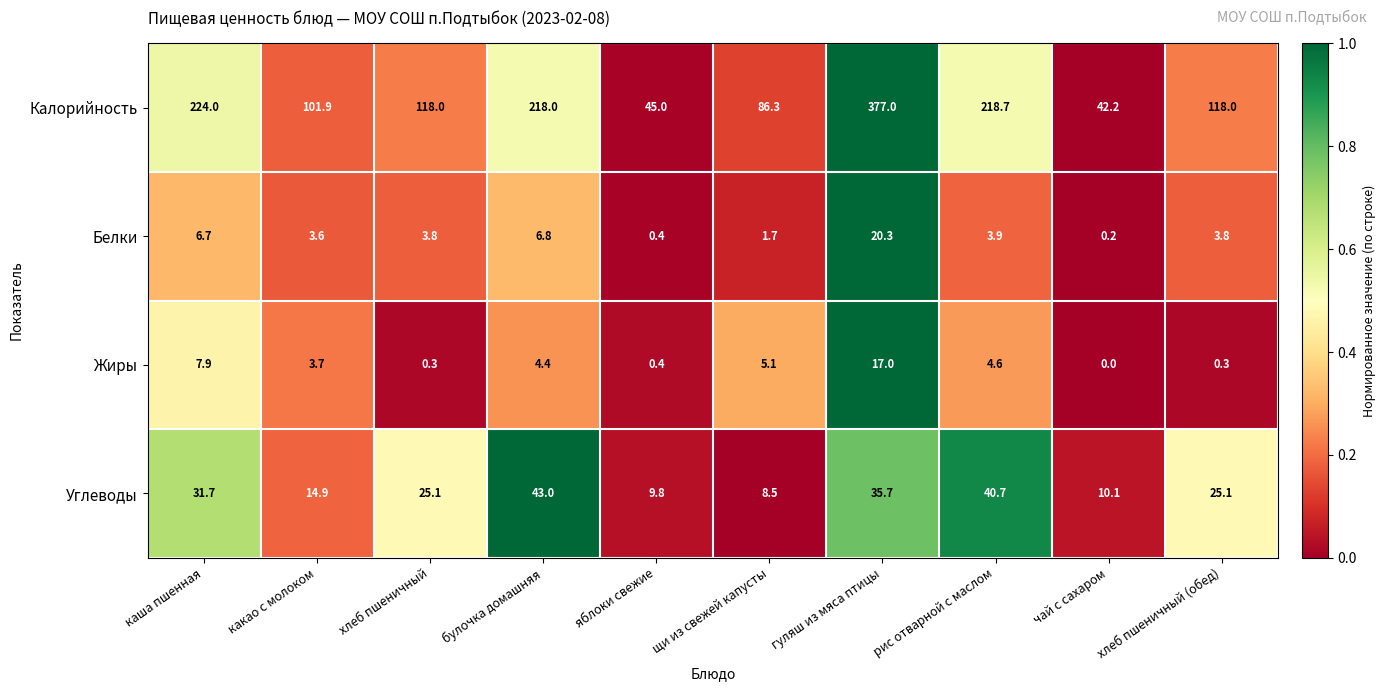

List the series in order of their peak value, lowest first.

Жиры, Белки, Углеводы, Калорийность